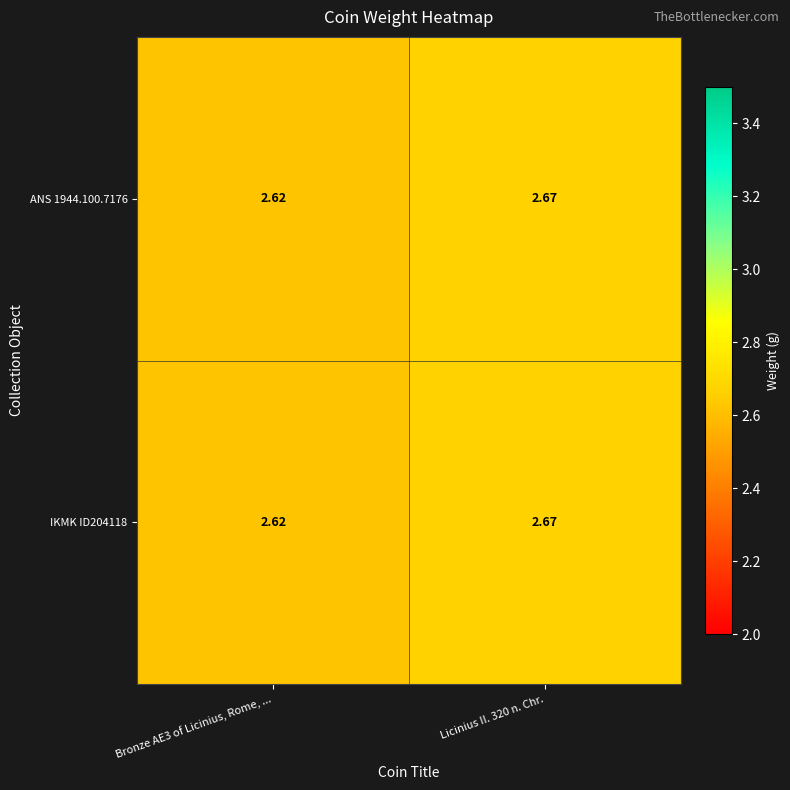

At which category does the chart reach its minimum across all series?

Bronze AE3 of Licinius, Rome, ...